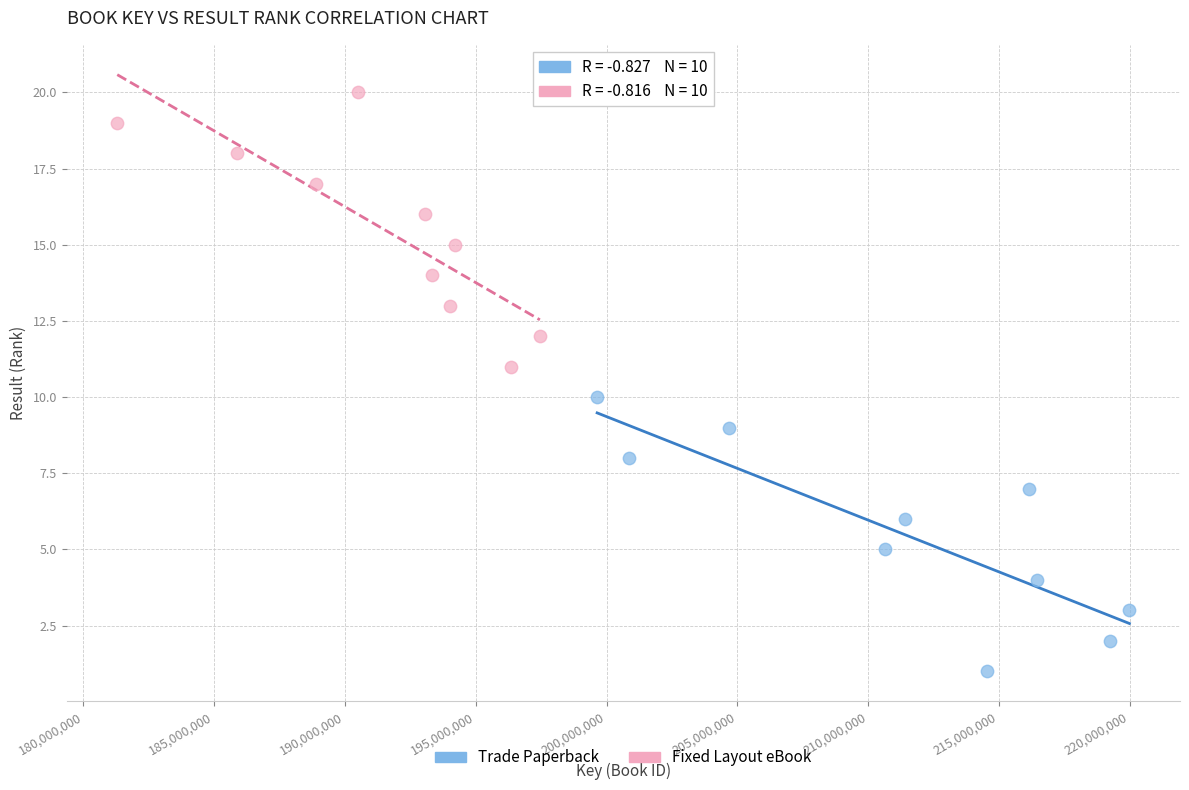

Which series reaches the maximum Y coordinate?

Fixed Layout eBook